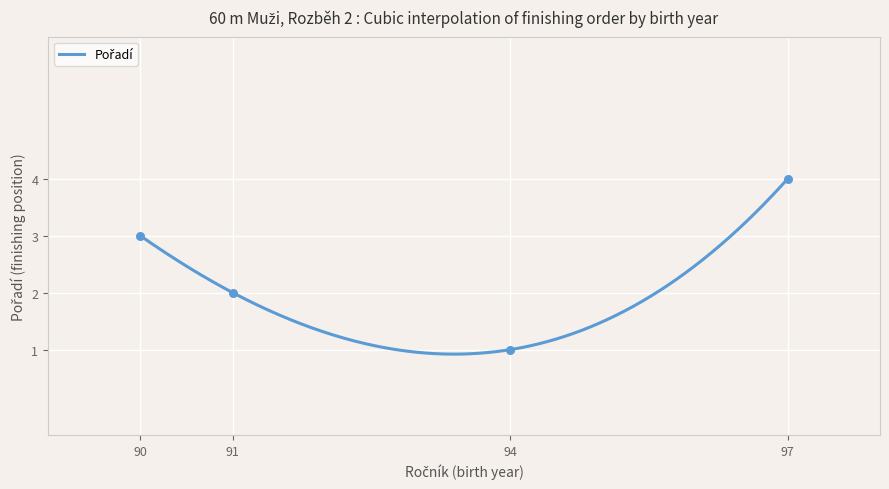

What is the change in value from Voborník Aleš (91) to Nespěšný Jaroslav (90)?

+1